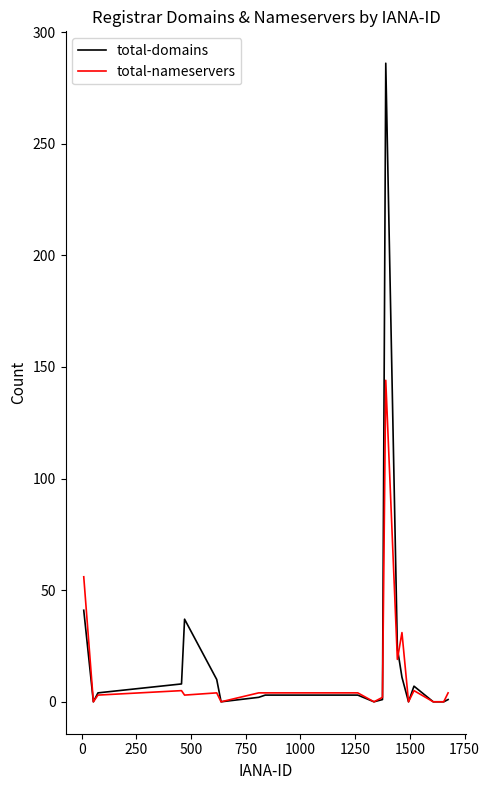

Rank the series by their maximum value, from highest to lowest.

total-domains, total-nameservers